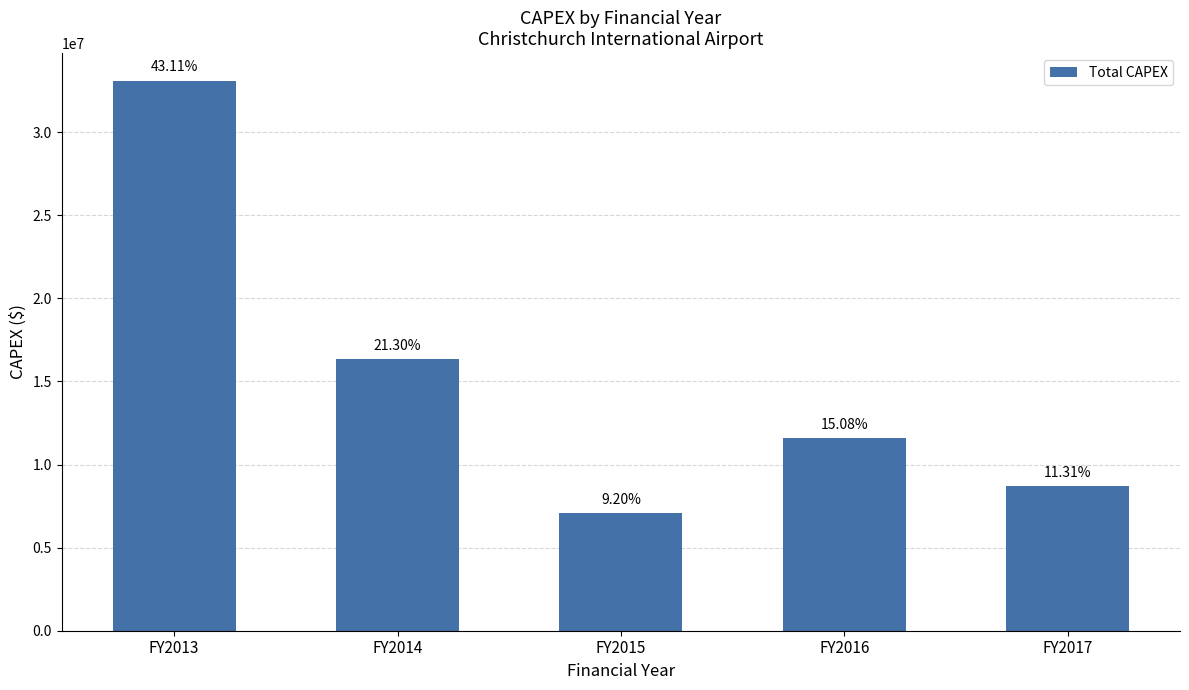

Does the chart contain any negative values?

No